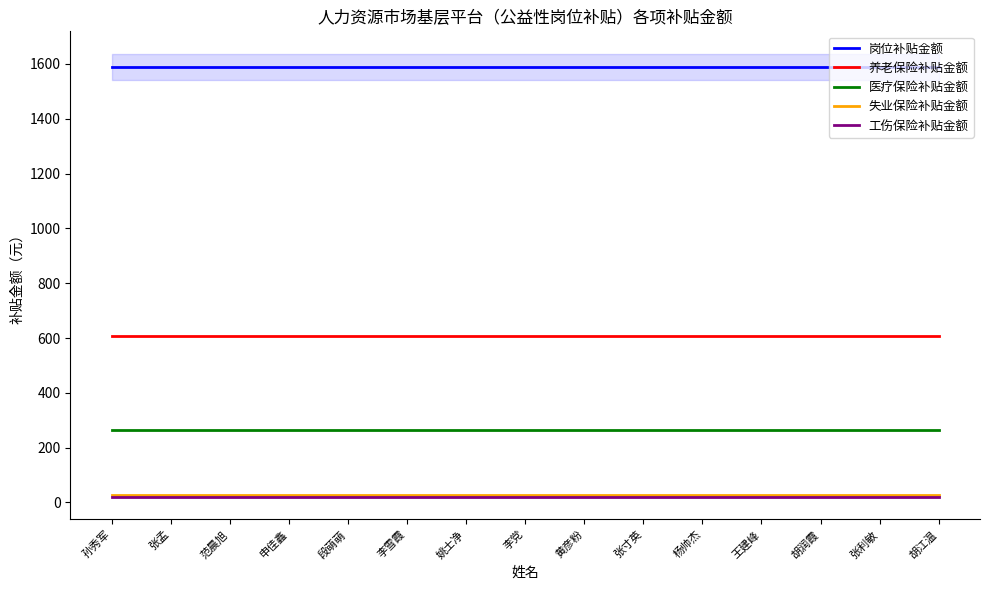

Rank the categories by 养老保险补贴金额 value from lowest to highest.

孙秀军, 张孟, 范晨旭, 申佳鑫, 段萌萌, 李雪霞, 姚士净, 李党, 黄彦粉, 张寸英, 杨帅杰, 王建峰, 胡润霞, 张利敏, 胡江温